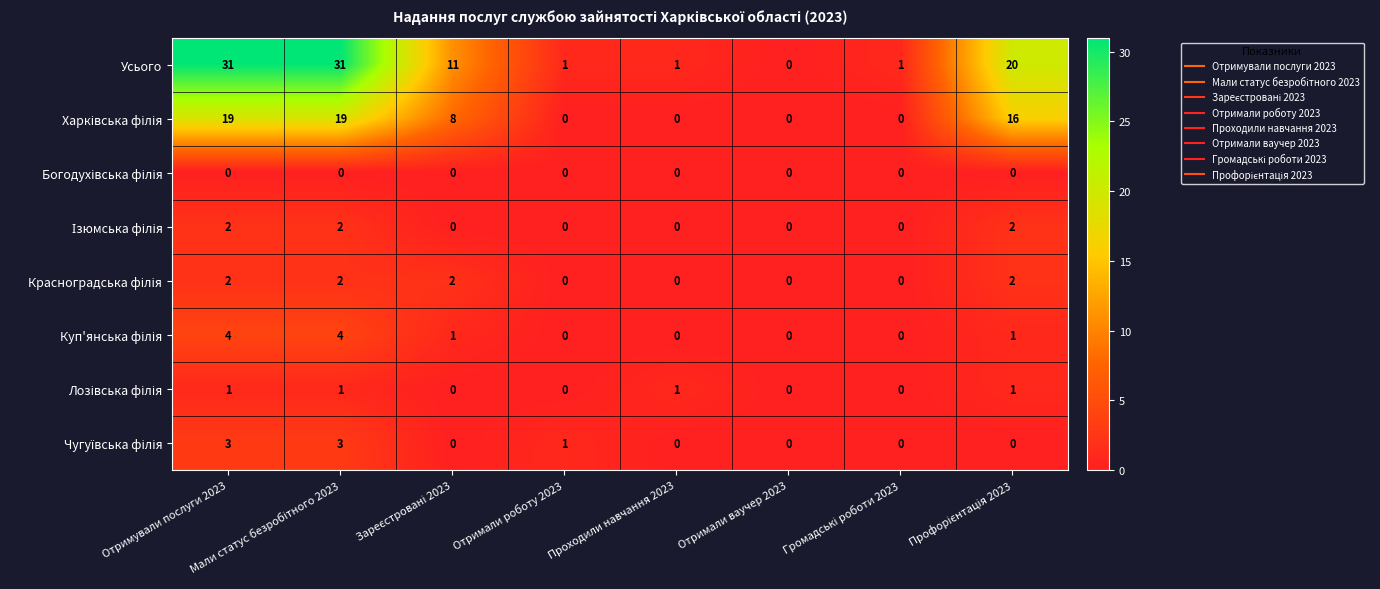

Which series has the largest range (max minus min)?

Усього